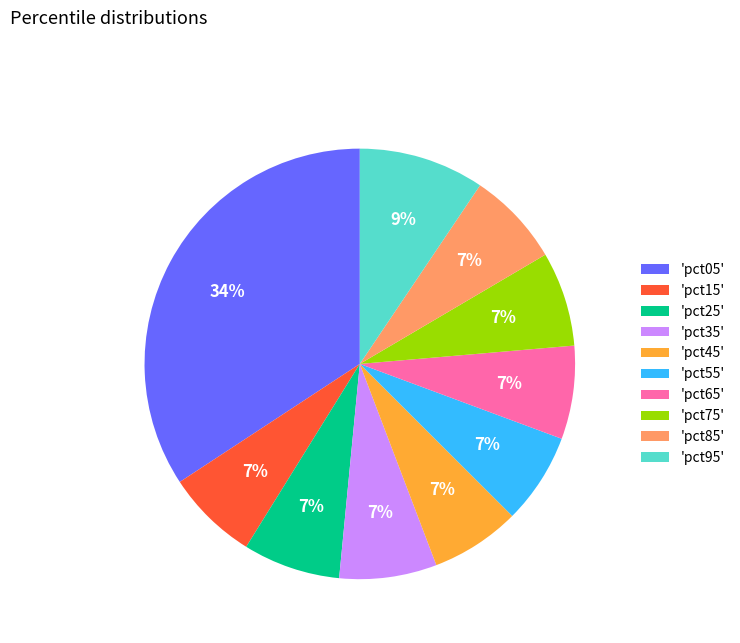

Does 'pct45' represent more than half of the total?

No